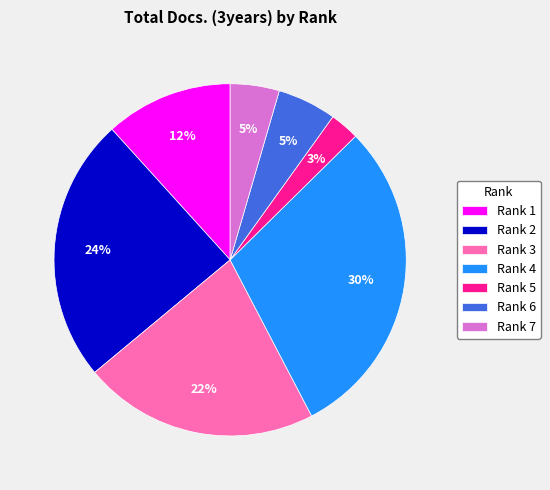

True or false: Rank 3 accounts for 13% of the total.

False